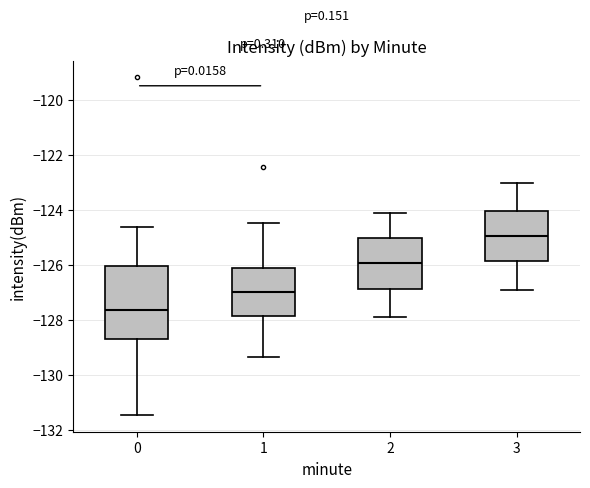

Reading left to right, transcribe this box plot: for each box, give where its median line is, the range the box spans, and where its two whiskers end, as read against the y-axis. The values are not printed on the chart, so give them approximately, as read against the axis.

0: median -127.6, box -128.6 to -126.0, whiskers -131.4 to -124.6
1: median -127.0, box -127.8 to -126.2, whiskers -129.4 to -124.4
2: median -126.0, box -126.8 to -125.0, whiskers -128.0 to -124.2
3: median -125.0, box -125.8 to -124.0, whiskers -127.0 to -123.0